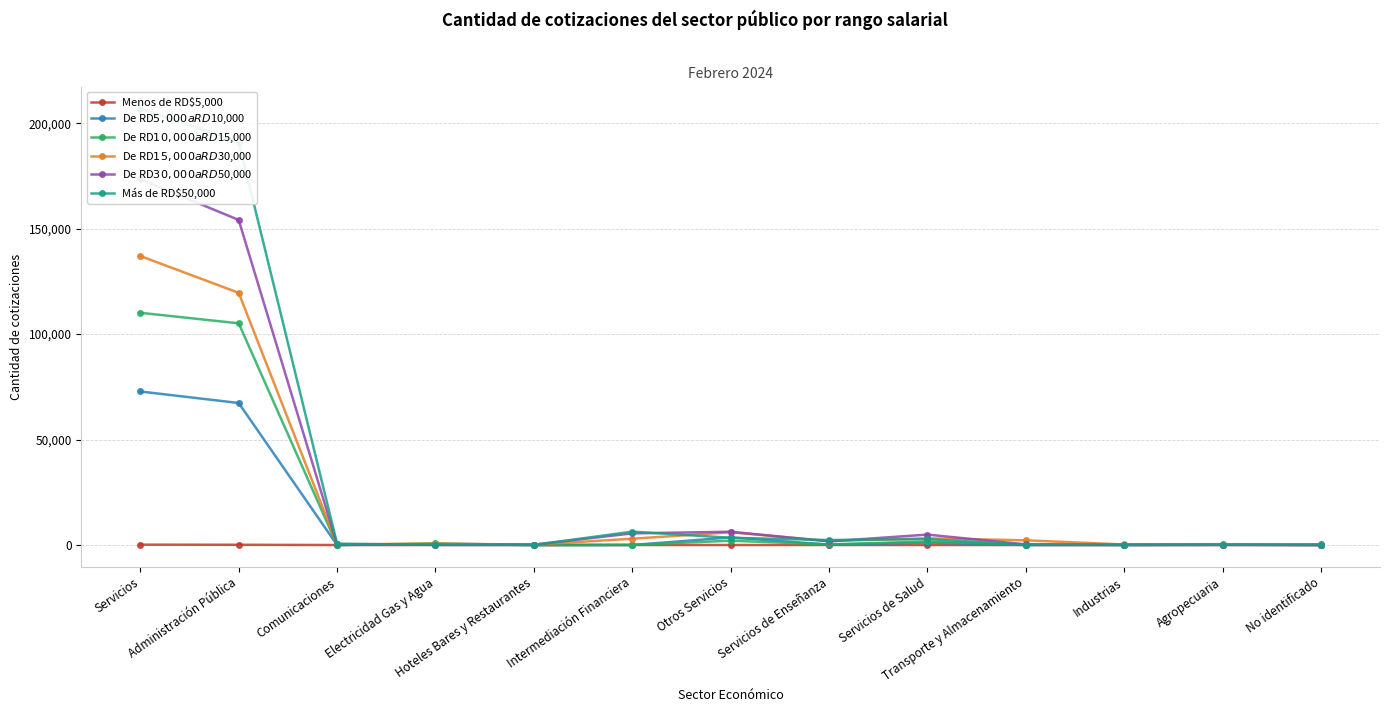

Reading left to right, transcribe all the data shown in this chart.

Menos de RD$5,000: Servicios=173	Administración Pública=117	Comunicaciones=1	Electricidad Gas y Agua=3	Hoteles Bares y Restaurantes=0	Intermediación Financiera=14	Otros Servicios=5	Servicios de Enseñanza=22	Servicios de Salud=11	Transporte y Almacenamiento=0	Industrias=0	Agropecuaria=0	No identificado=0
De RD$5,000 a RD$10,000: Servicios=72793	Administración Pública=67332	Comunicaciones=2	Electricidad Gas y Agua=460	Hoteles Bares y Restaurantes=2	Intermediación Financiera=24	Otros Servicios=3604	Servicios de Enseñanza=212	Servicios de Salud=1157	Transporte y Almacenamiento=0	Industrias=8	Agropecuaria=98	No identificado=255
De RD$10,000 a RD$15,000: Servicios=110104	Administración Pública=105108	Comunicaciones=2	Electricidad Gas y Agua=772	Hoteles Bares y Restaurantes=3	Intermediación Financiera=57	Otros Servicios=2065	Servicios de Enseñanza=304	Servicios de Salud=1689	Transporte y Almacenamiento=104	Industrias=157	Agropecuaria=280	No identificado=67
De RD$15,000 a RD$30,000: Servicios=137022	Administración Pública=119567	Comunicaciones=327	Electricidad Gas y Agua=637	Hoteles Bares y Restaurantes=185	Intermediación Financiera=2981	Otros Servicios=6043	Servicios de Enseñanza=1876	Servicios de Salud=3176	Transporte y Almacenamiento=2230	Industrias=268	Agropecuaria=225	No identificado=36
De RD$30,000 a RD$50,000: Servicios=173465	Administración Pública=154104	Comunicaciones=273	Electricidad Gas y Agua=124	Hoteles Bares y Restaurantes=176	Intermediación Financiera=5522	Otros Servicios=6303	Servicios de Enseñanza=1723	Servicios de Salud=4945	Transporte y Almacenamiento=295	Industrias=89	Agropecuaria=98	No identificado=4
Más de RD$50,000: Servicios=206947	Administración Pública=191091	Comunicaciones=638	Electricidad Gas y Agua=55	Hoteles Bares y Restaurantes=42	Intermediación Financiera=6347	Otros Servicios=3430	Servicios de Enseñanza=2368	Servicios de Salud=2809	Transporte y Almacenamiento=167	Industrias=42	Agropecuaria=132	No identificado=1